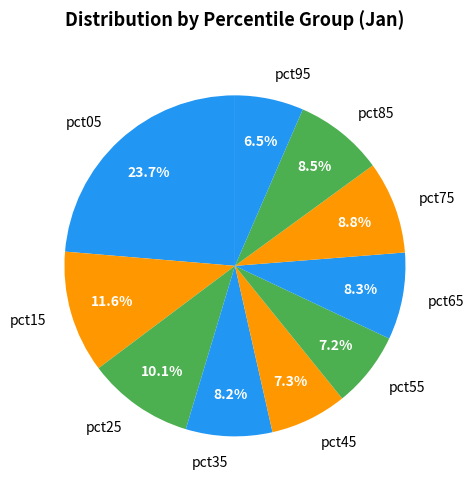

To the nearest percent, what is the difference between the pct25 and pct75 slice percentages?

1%